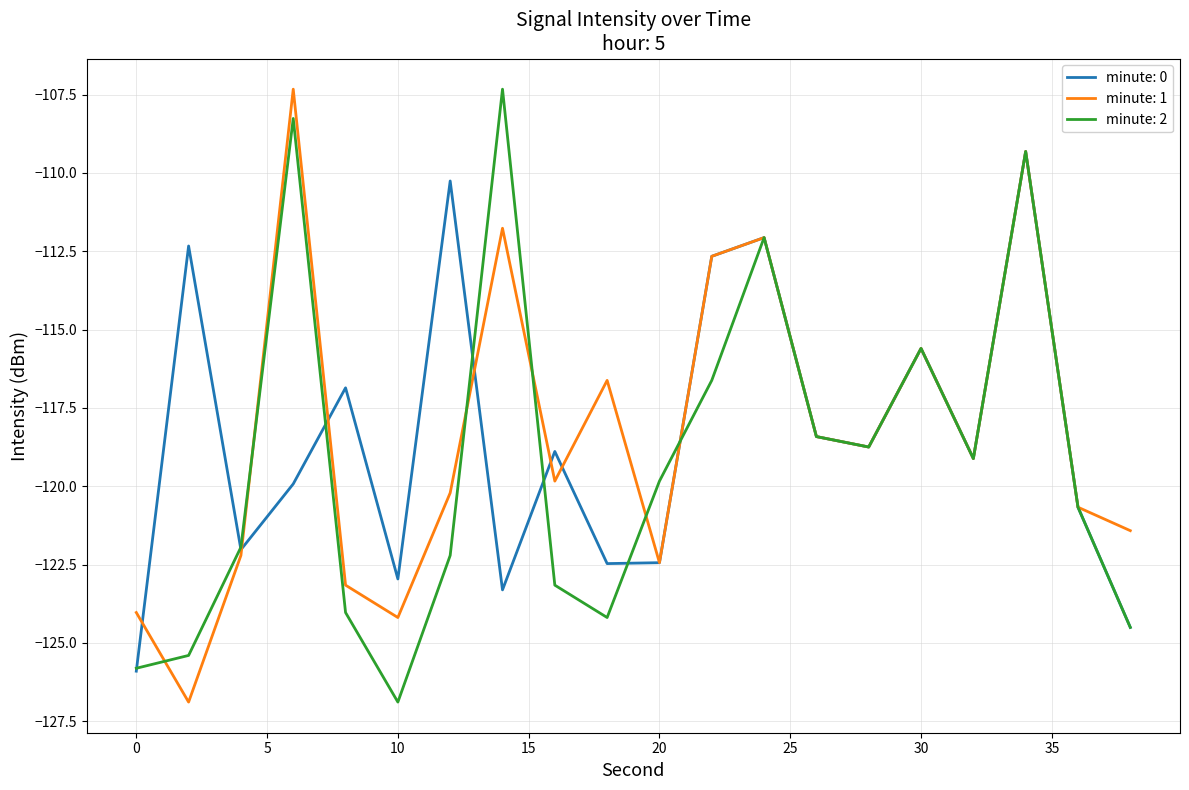

What is the minimum value for minute: 1?

-126.9